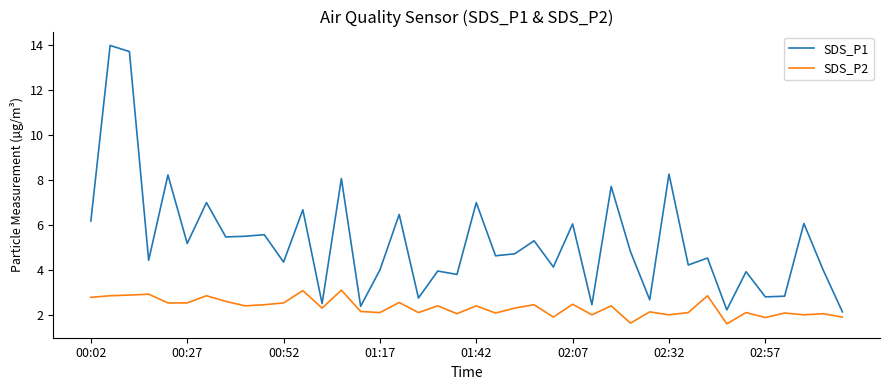

What are all the series names shown in the legend?

SDS_P1, SDS_P2